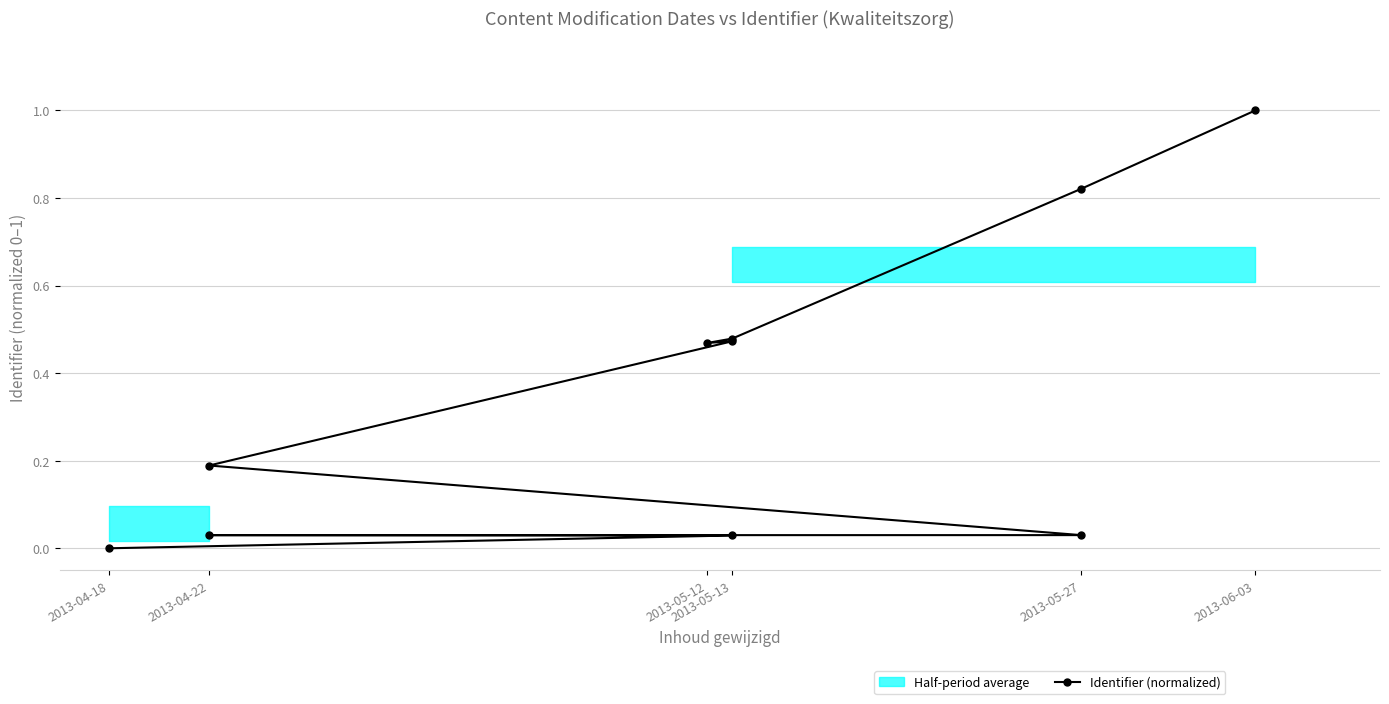

Is it true that the value at 2013-04-18 is 0.5?

False